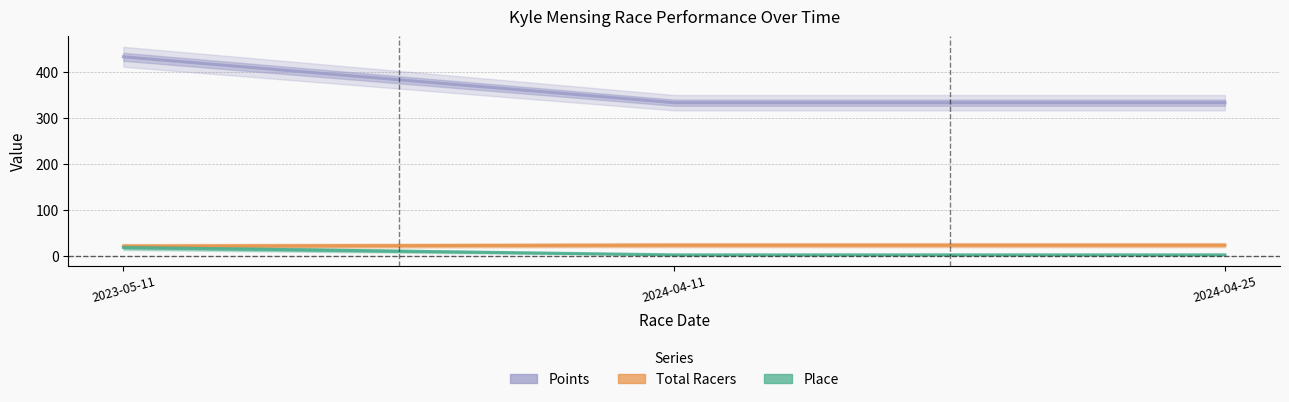

True or false: Place has a value of 3.0 at 2024-04-25.

True